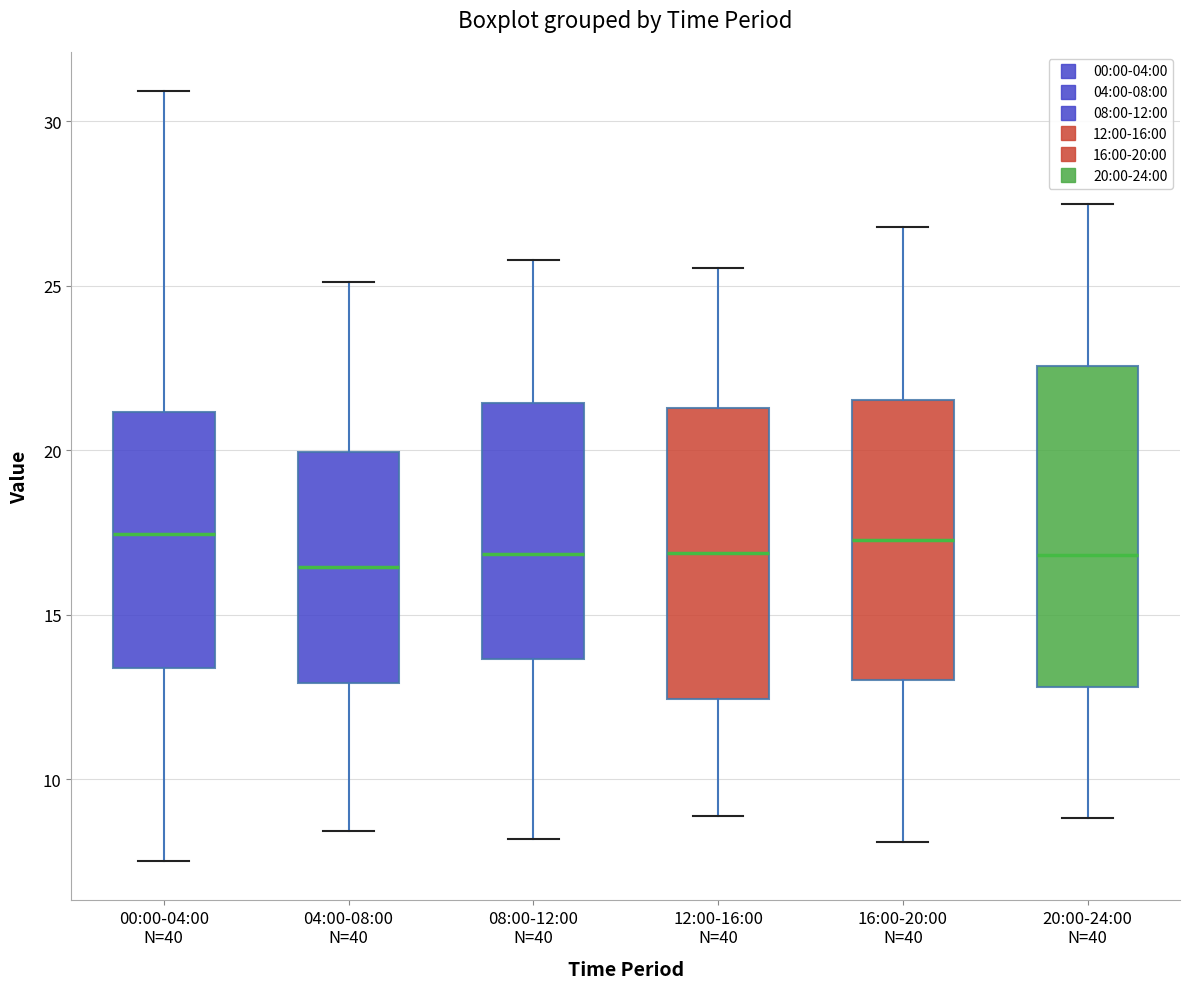

Where does the lower whisker of the box for 00:00-04:00 N=40 end on the y-axis? The values are not printed on the chart, so give them approximately, as read against the axis.

7.5